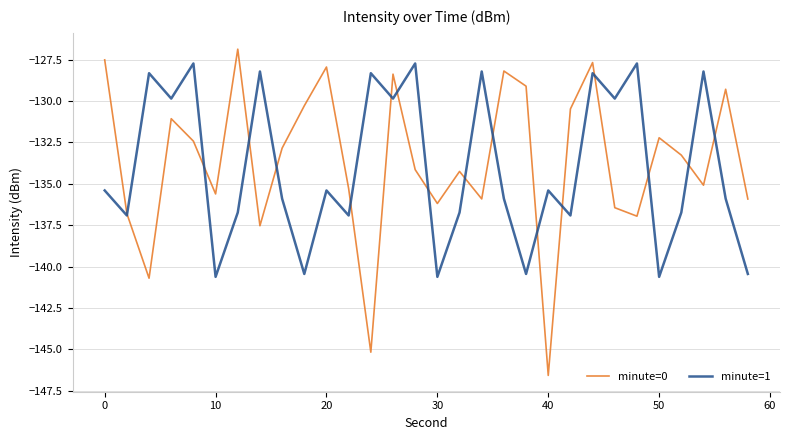

Which series has the largest range (max minus min)?

minute=0